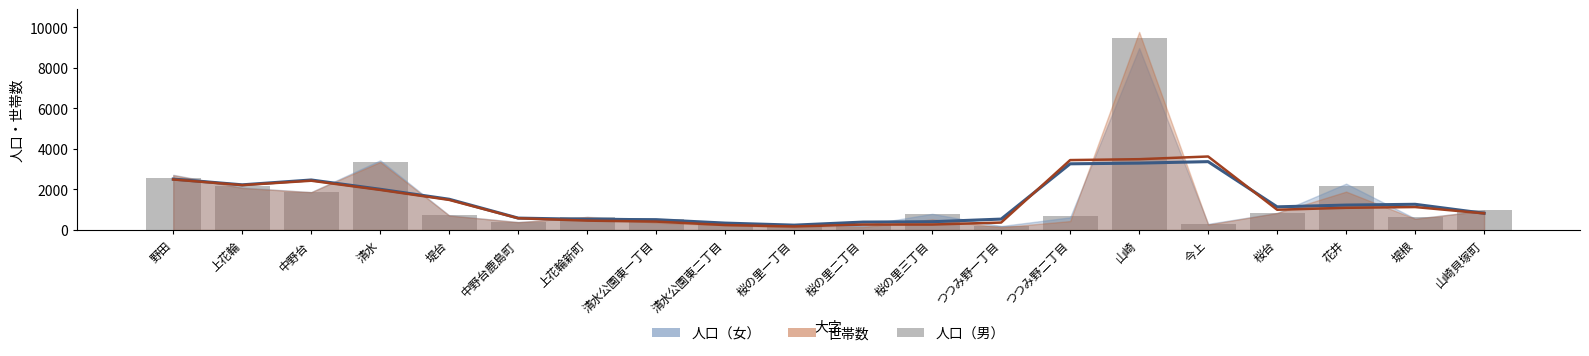

At how many categories does at least one series exceed 201?

20